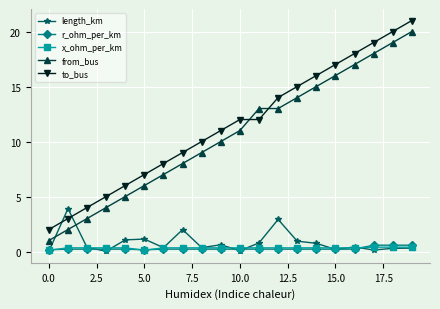

What is the value of the from_bus point at the 2nd from the left?

2.0